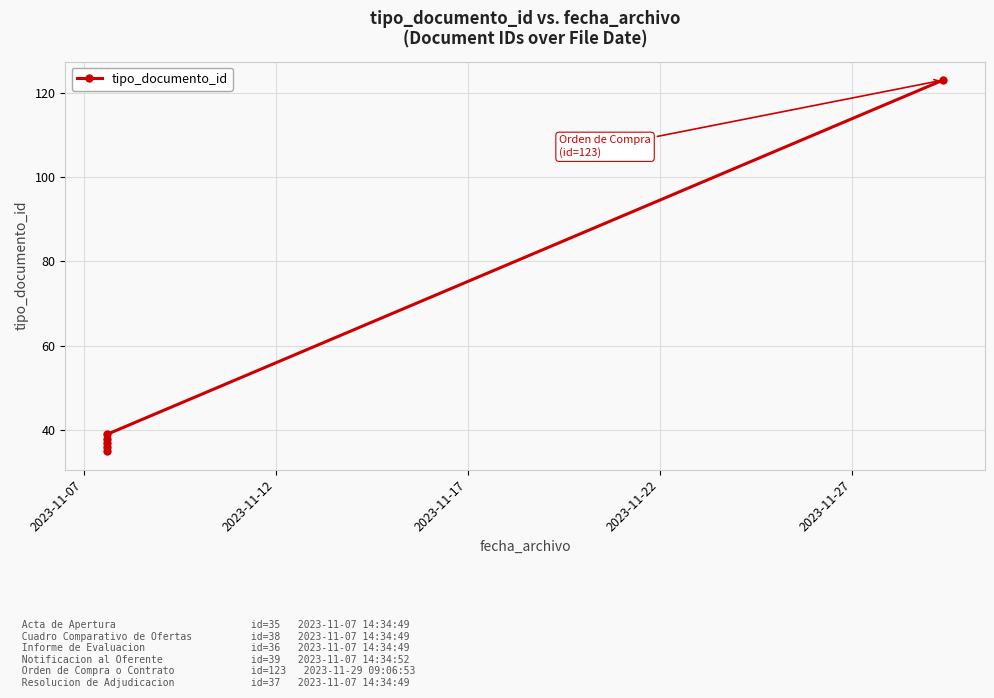

How many lines are shown in the chart?

1